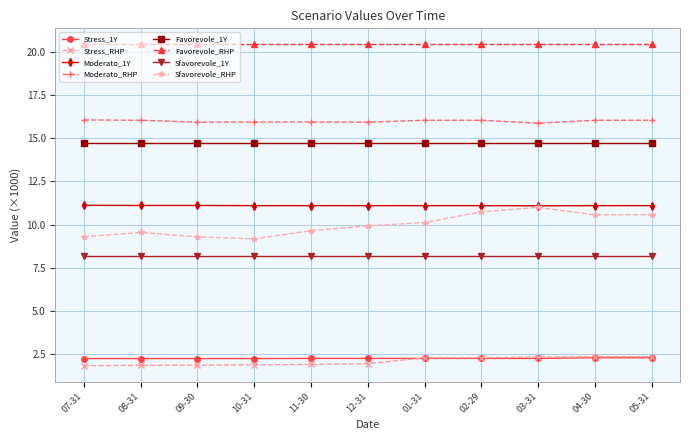

Which series has the largest range (max minus min)?

Sfavorevole_RHP